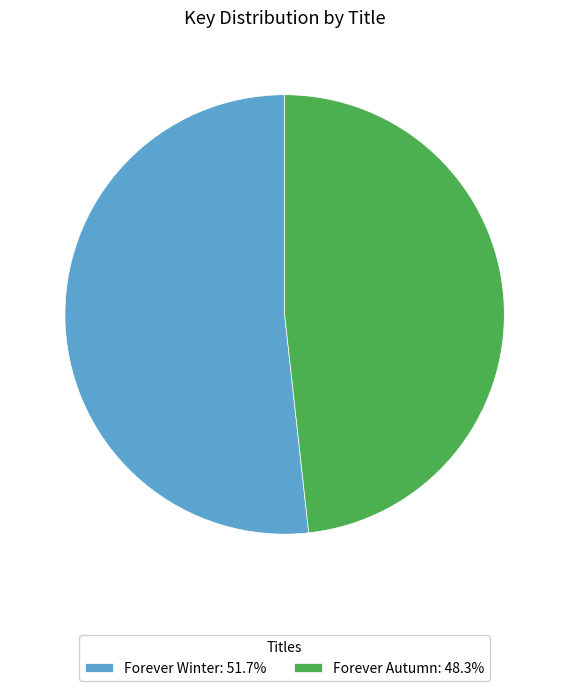

Which category has the biggest portion of the pie?

Forever Winter